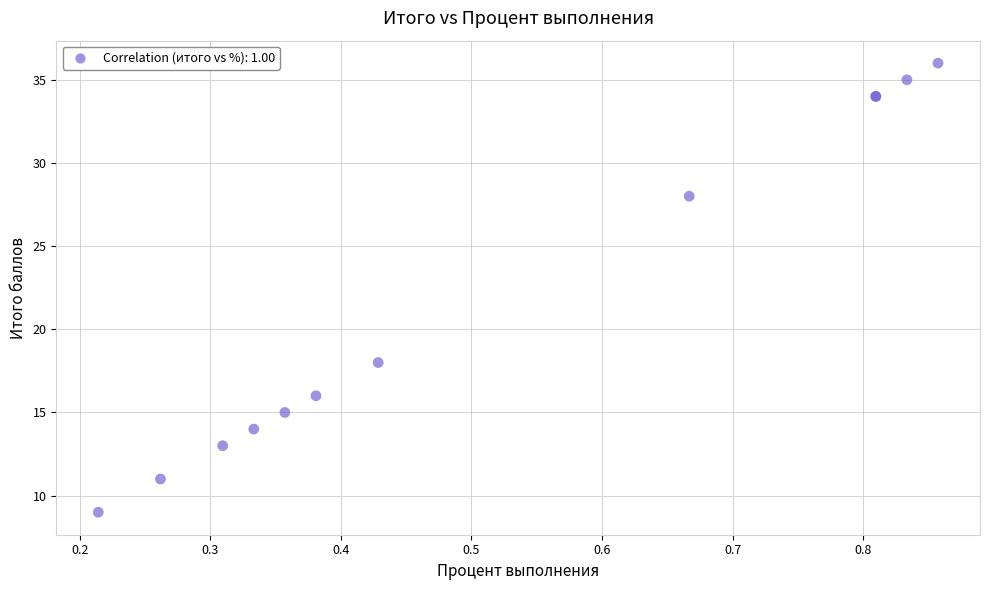

What Y value in the scatter plot is closest to 22?

18